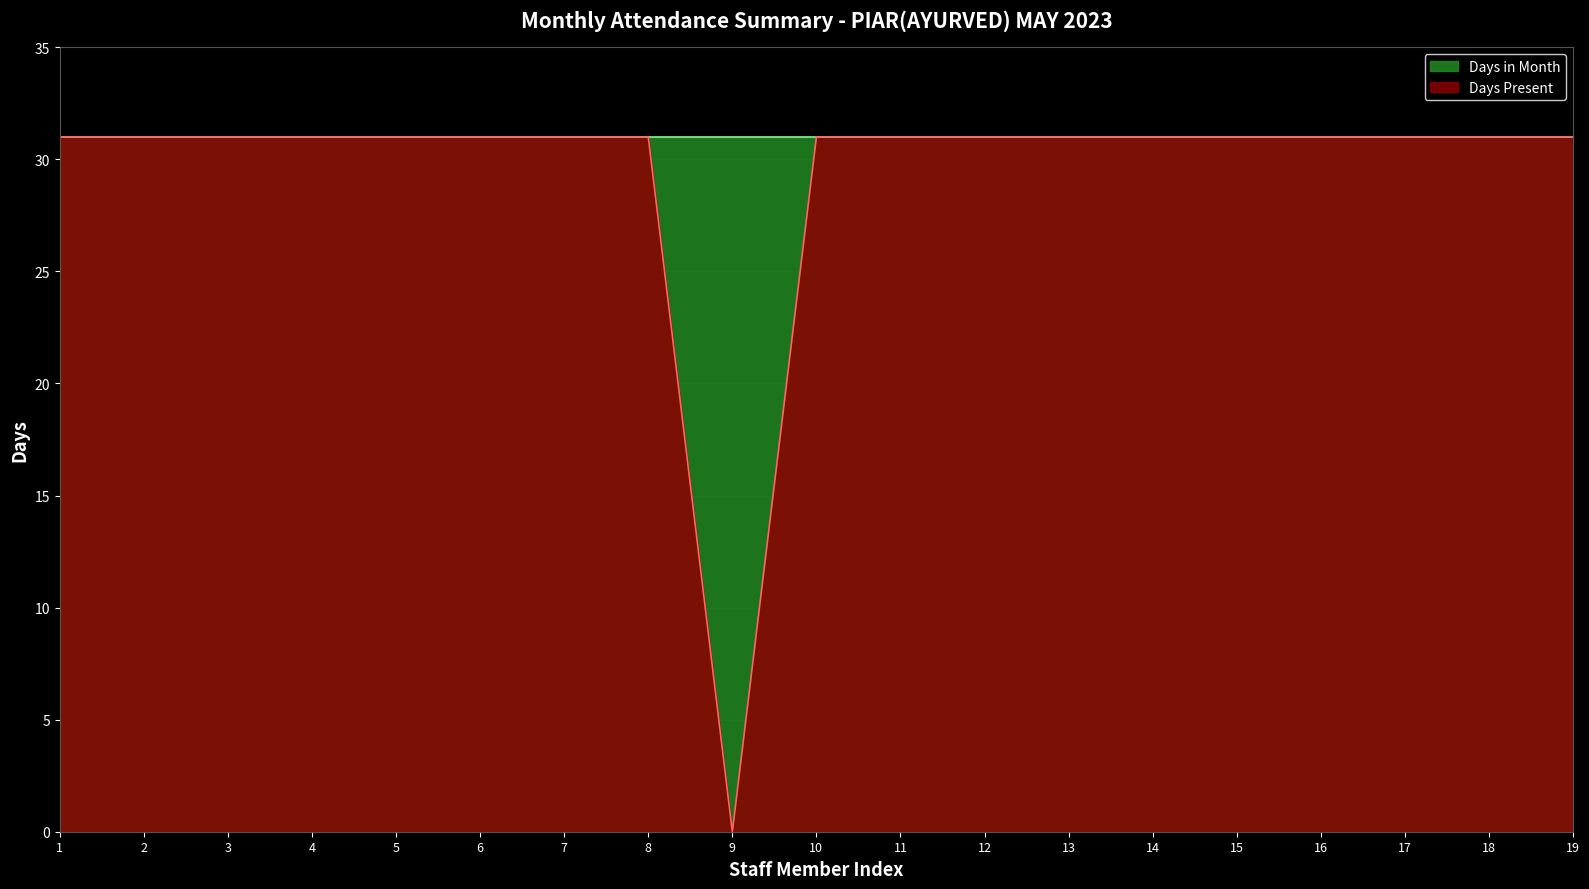

Rank the categories by value from lowest to highest.

9, 1, 2, 3, 4, 5, 6, 7, 8, 10, 11, 12, 13, 14, 15, 16, 17, 18, 19